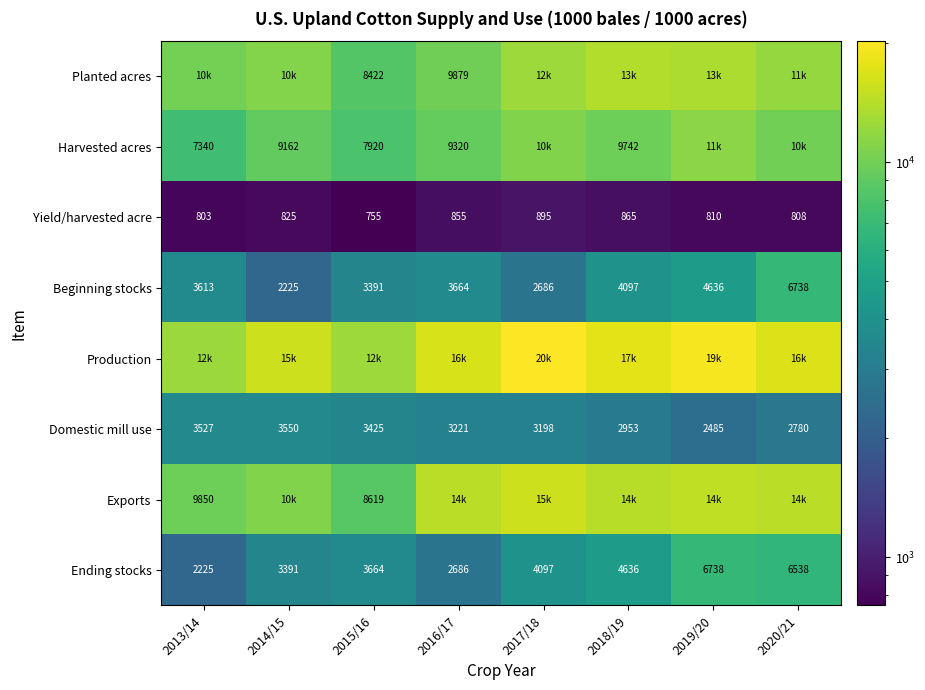

Is the value of Beginning stocks at 2016/17 greater than the value of Harvested acres at 2015/16?

No